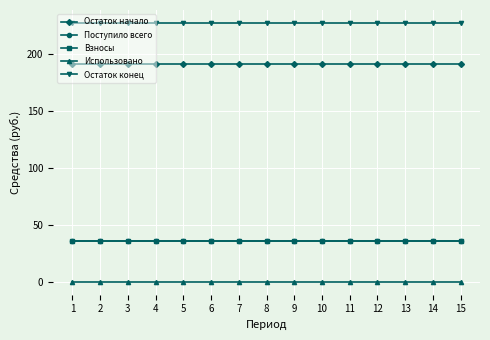

Does the chart have visible grid lines?

Yes